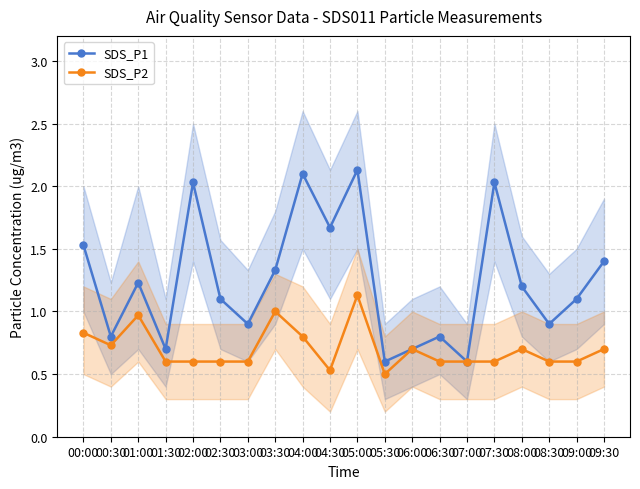

What are all the series names shown in the legend?

SDS_P1, SDS_P2